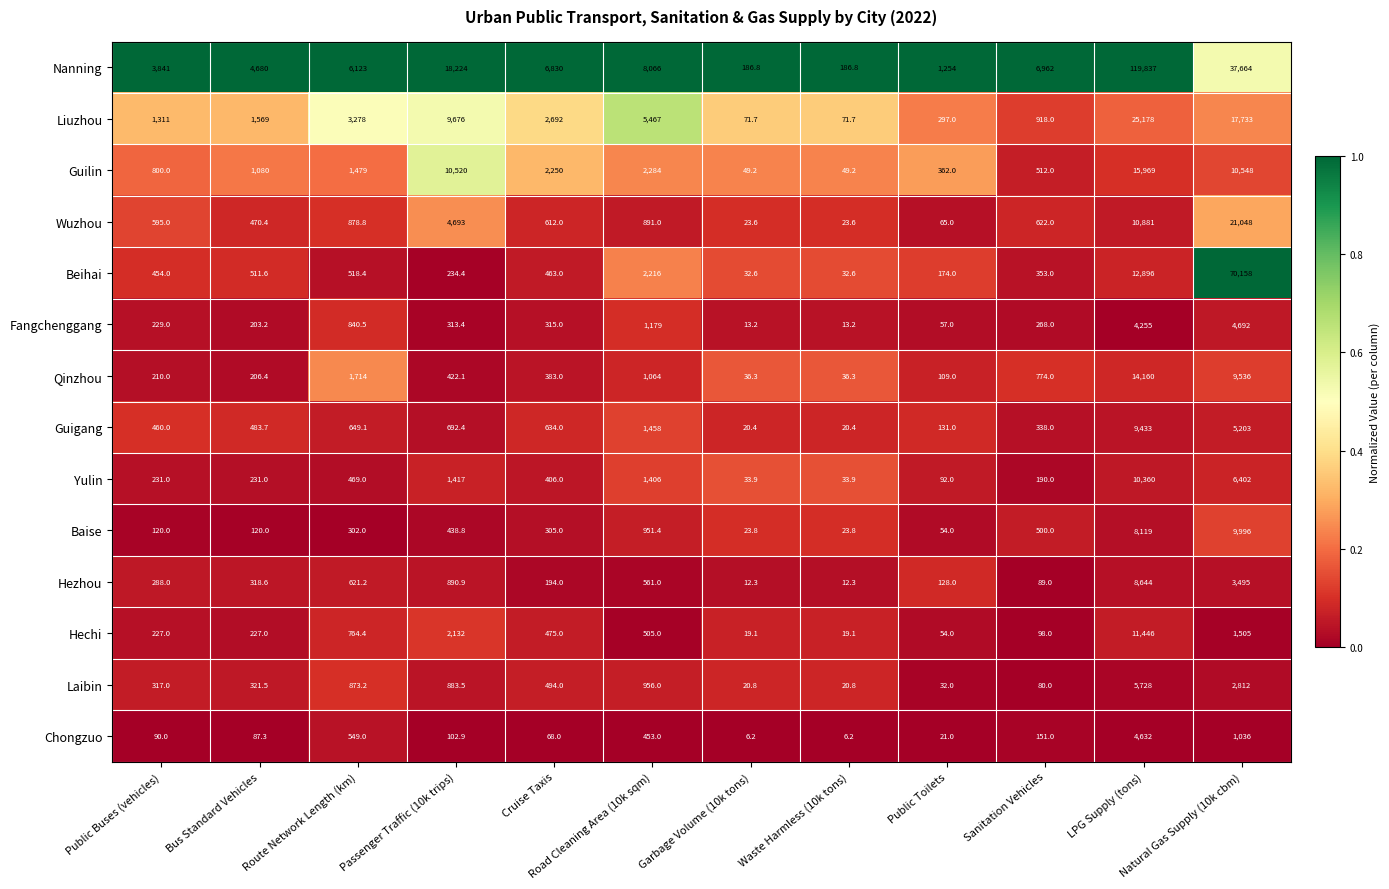

Between Waste Harmless (10k tons) and Sanitation Vehicles, which series saw the biggest shift?

Nanning